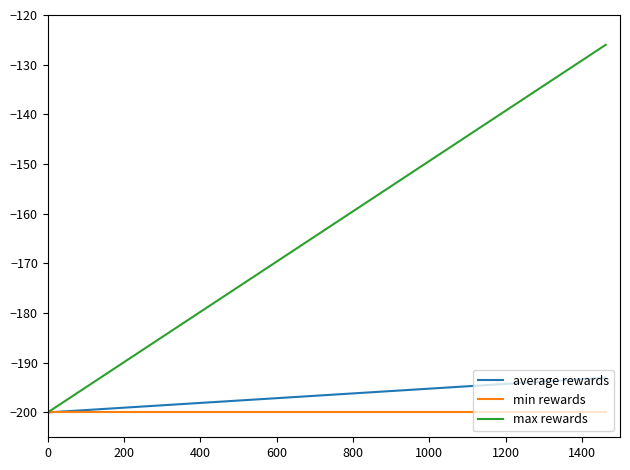

Rank the series by their maximum value, from lowest to highest.

min rewards, average rewards, max rewards